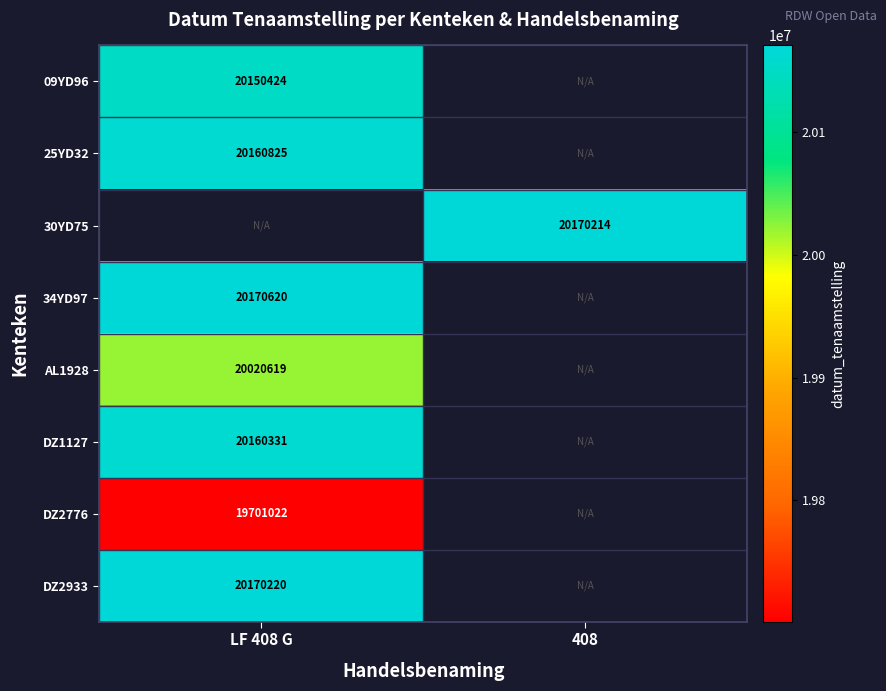

The value of 30YD75 at 408 is 20170214. True or false?

True